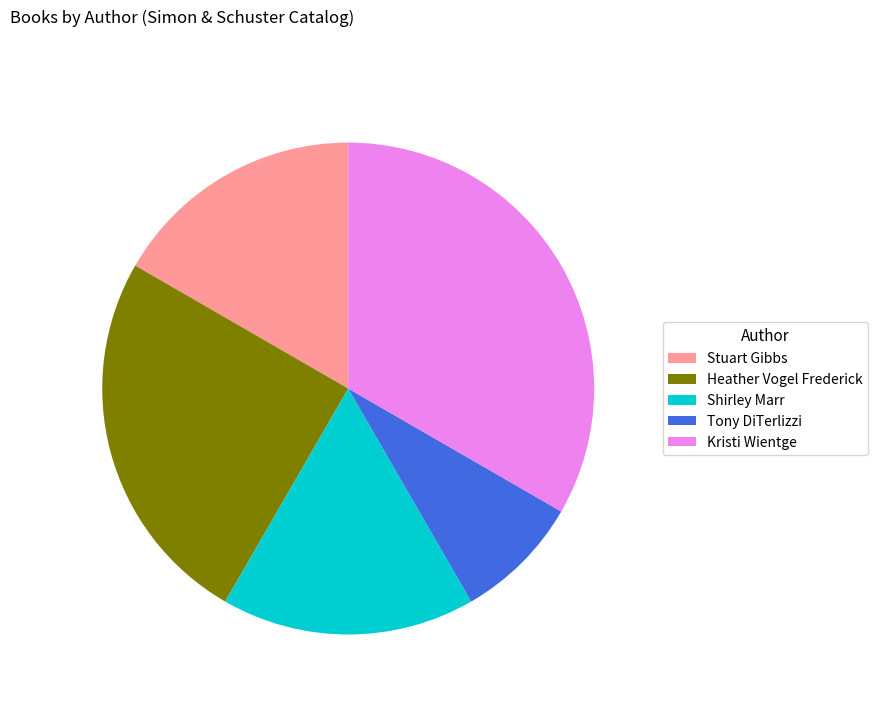

What is the ratio of the value at Heather Vogel Frederick to the value at Stuart Gibbs?

1.5